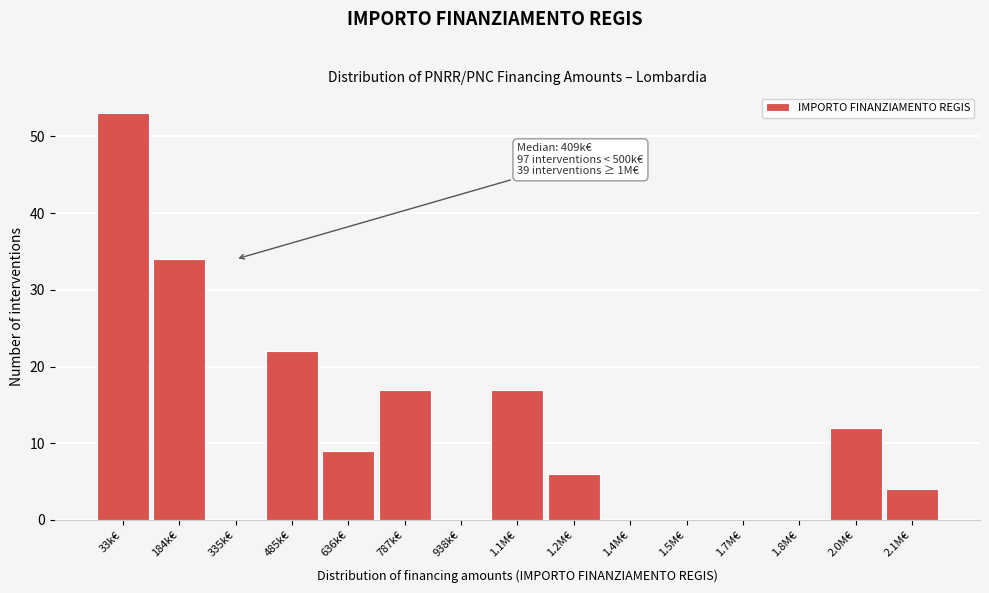

Reading left to right, extract all data points from this chart.

33k€=53	184k€=34	335k€=0	485k€=22	636k€=9	787k€=17	938k€=0	1.1M€=17	1.2M€=6	1.4M€=0	1.5M€=0	1.7M€=0	1.8M€=0	2.0M€=12	2.1M€=4